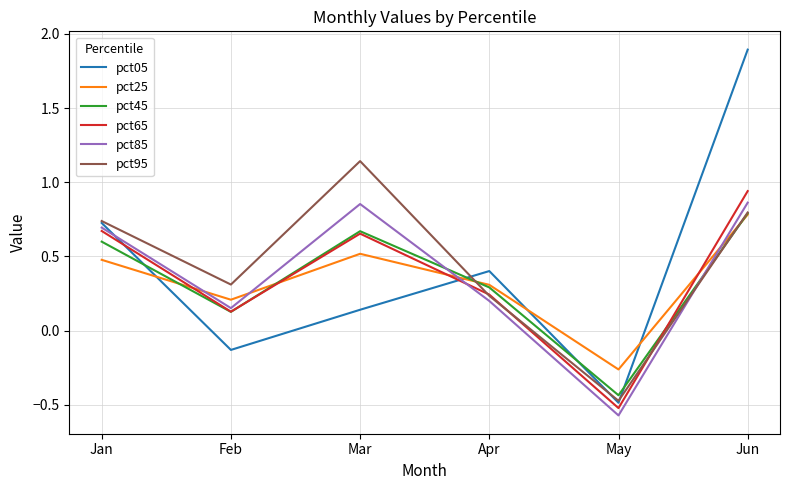

What are all the series names shown in the legend?

pct05, pct25, pct45, pct65, pct85, pct95